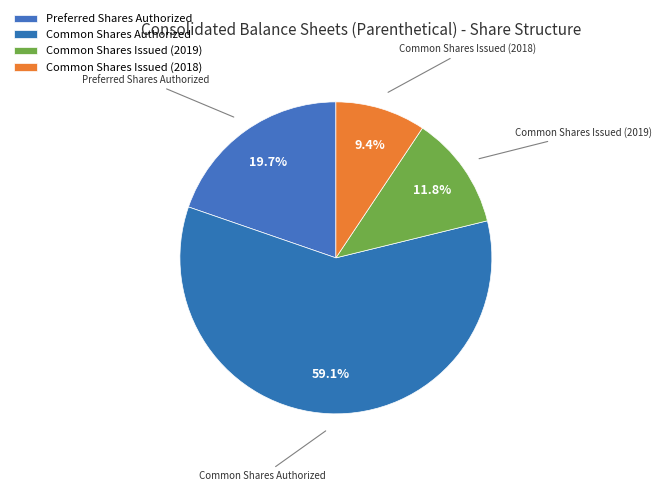

Does Common Shares Authorized represent more than half of the total?

Yes